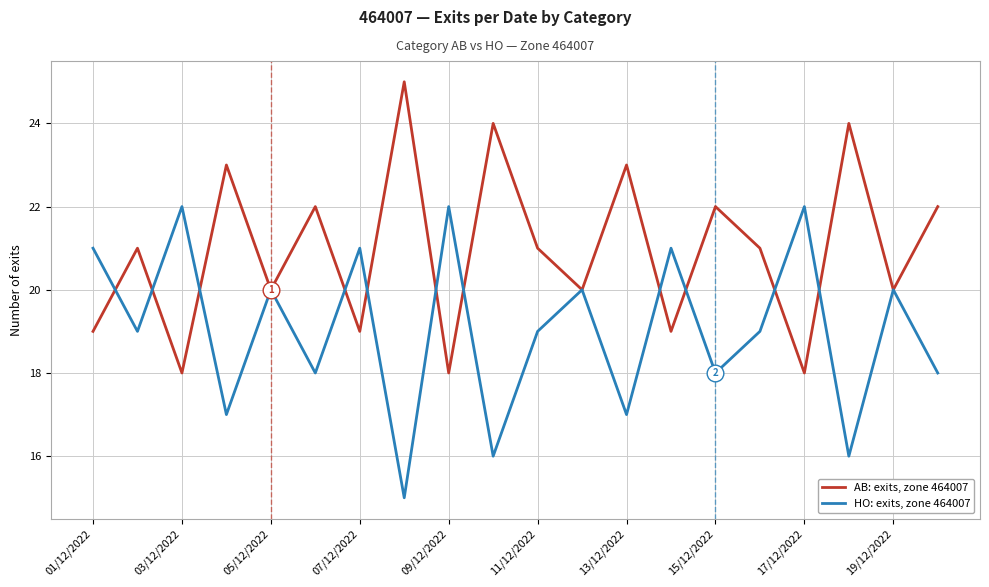

Which series has the largest total across all categories?

AB: exits, zone 464007